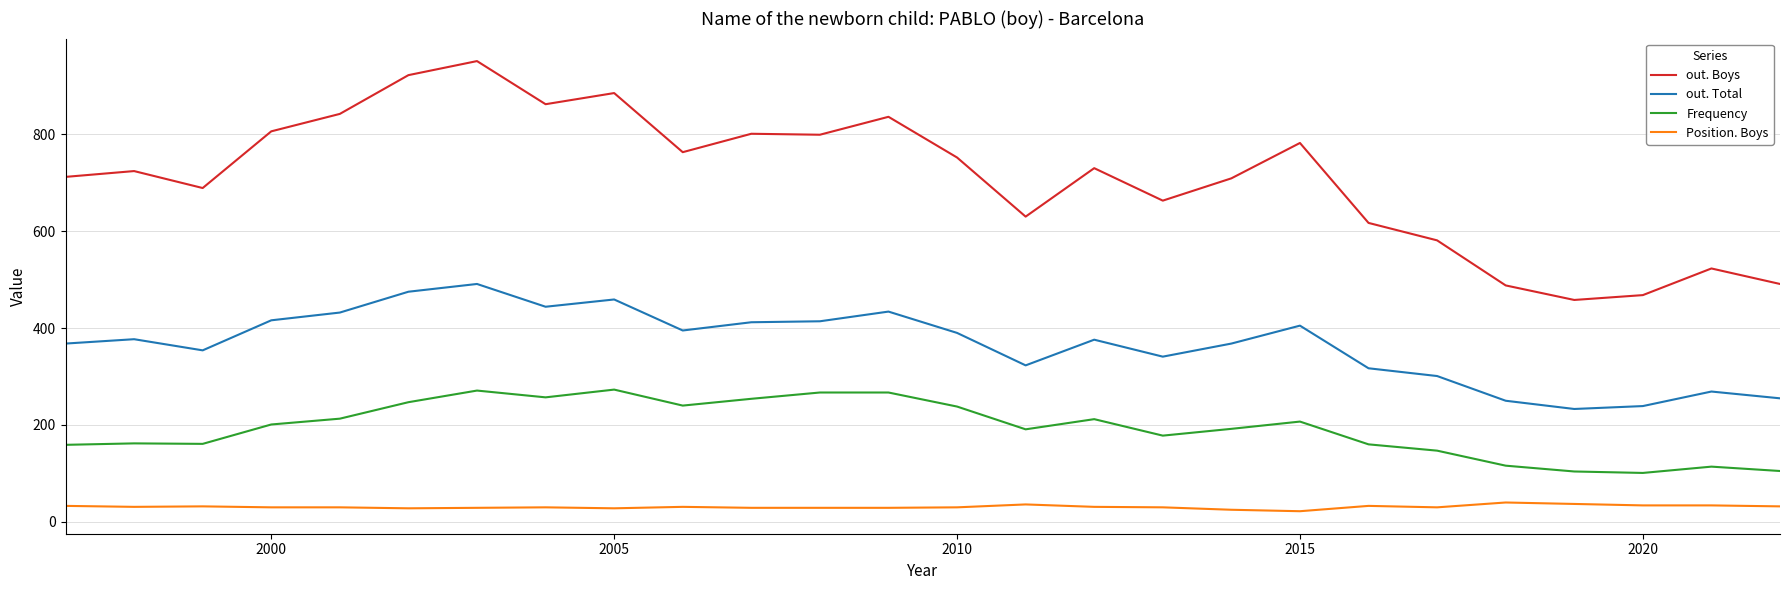

What is the maximum value for out. Total?

491